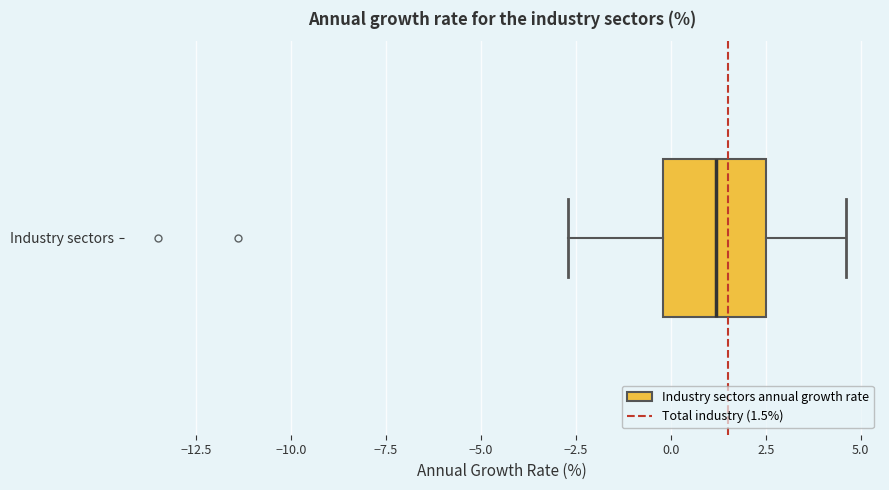

Read this box plot against the x-axis: the position of the median line, the range covered by the box, and the ends of both whiskers. The values are not printed on the chart, so give them approximately, as read against the axis.

median 1.0, box 0.0 to 2.5, whiskers -2.5 to 4.5